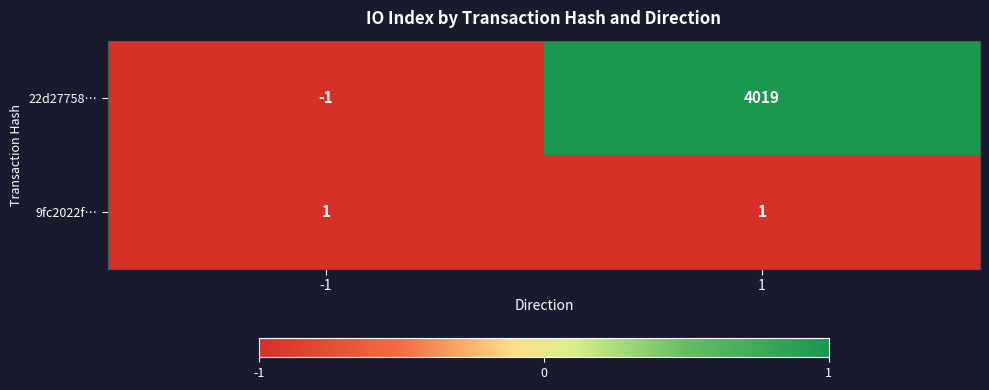

What is the maximum value shown in the chart?

4019